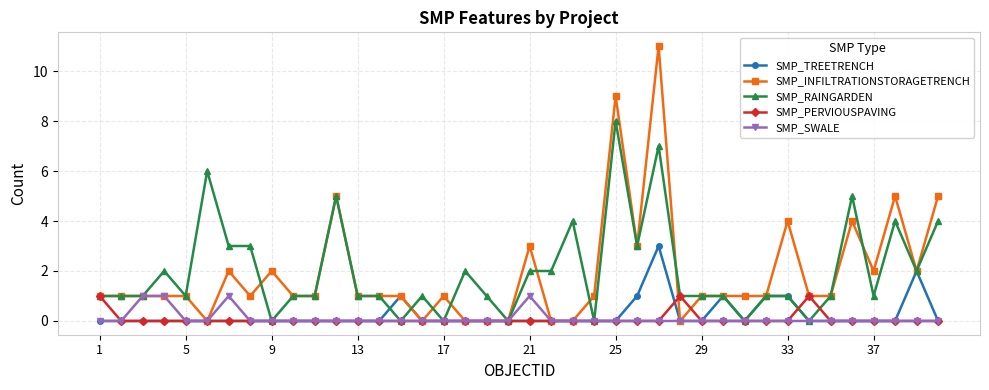

True or false: SMP_SWALE has more than 1 points higher than both neighbors.

True